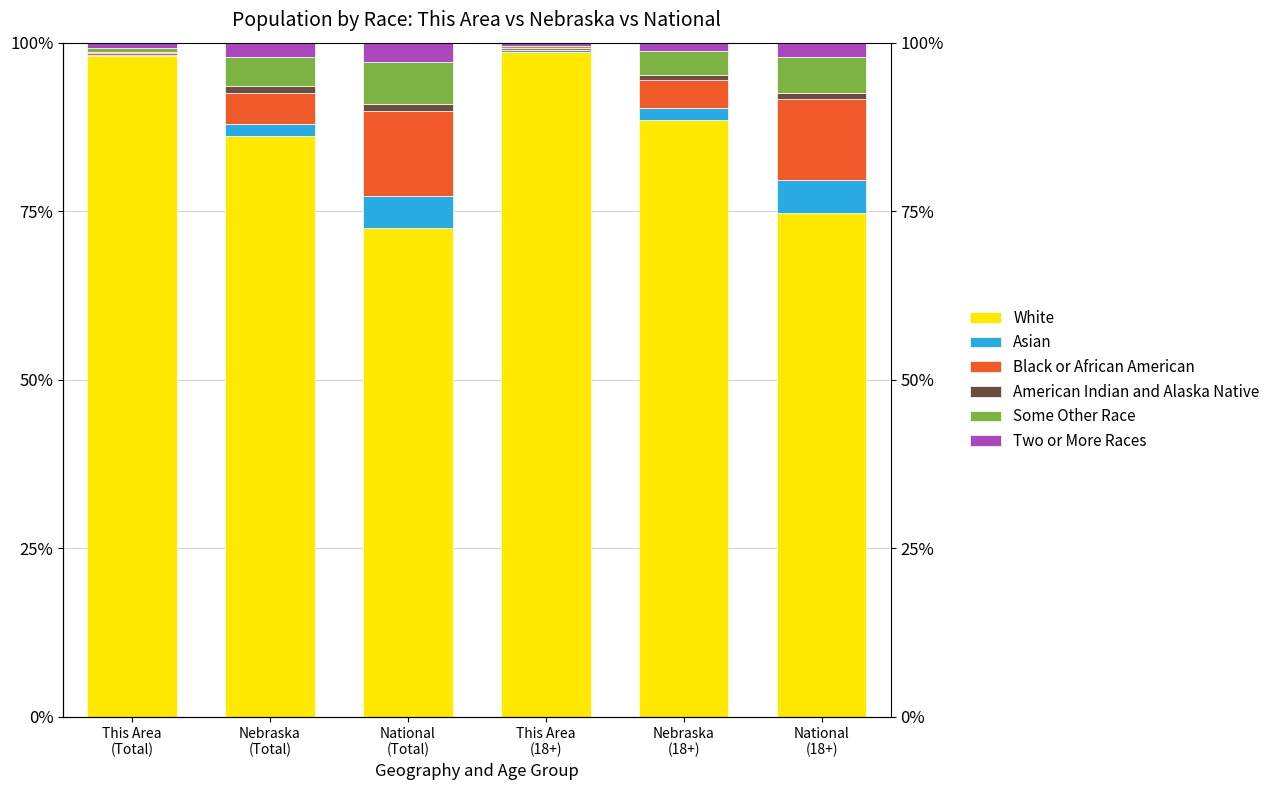

Between National
(Total) and This Area
(18+), which is larger?

This Area
(18+)